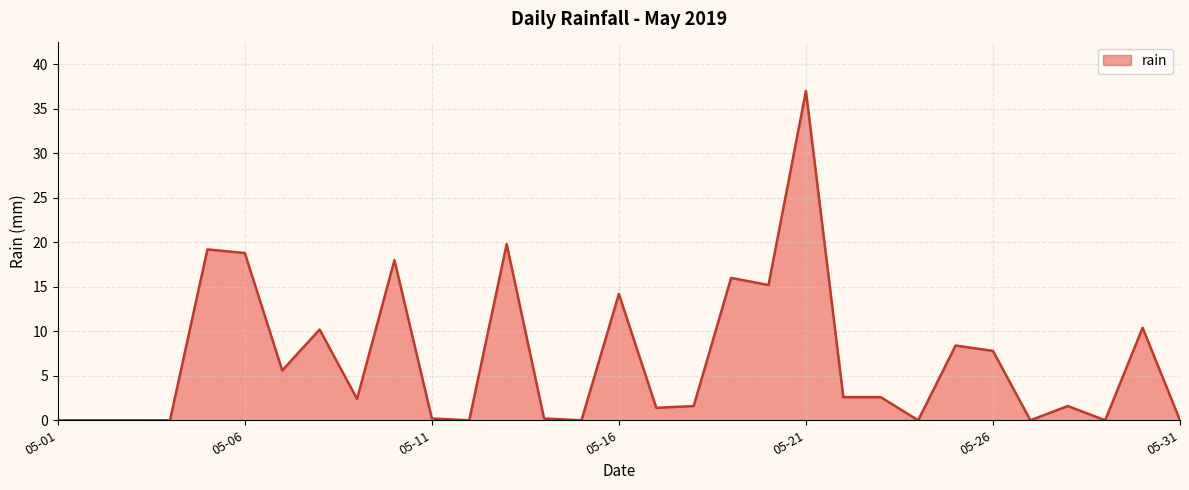

Reading left to right, extract all data points from this chart.

0.0	0.0	0.0	0.0	19.2	18.8	5.6	10.2	2.4	18.0	0.2	0.0	19.8	0.2	0.0	14.2	1.4	1.6	16.0	15.2	37.0	2.6	2.6	0.0	8.4	7.8	0.0	1.6	0.0	10.4	0.0